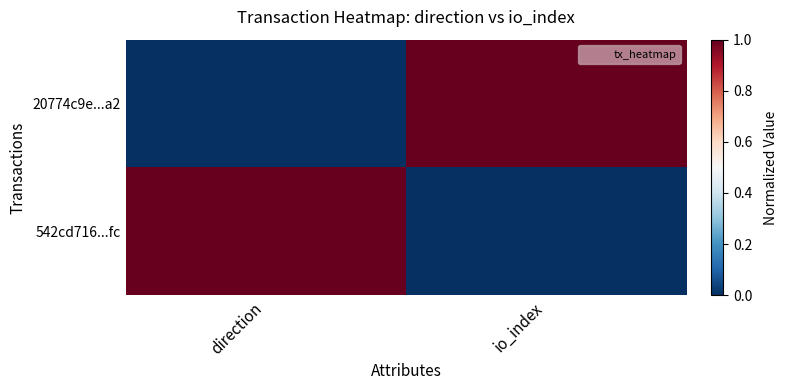

Which series has the largest range (max minus min)?

20774c9e...a2